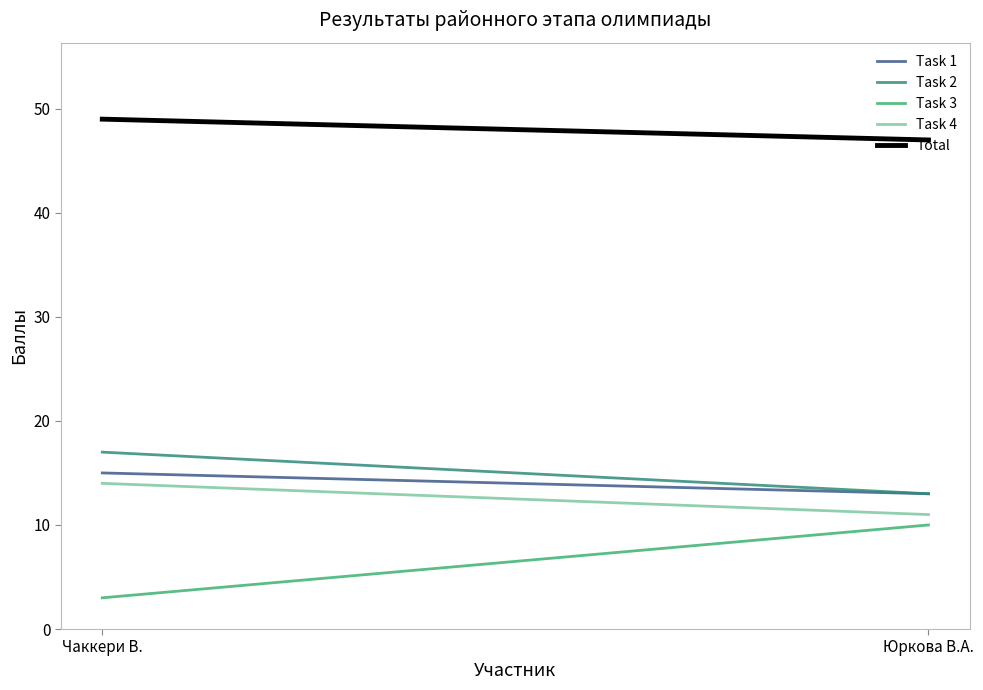

Between Чаккери В. and Юркова В.А., which series saw the biggest shift?

Task 3